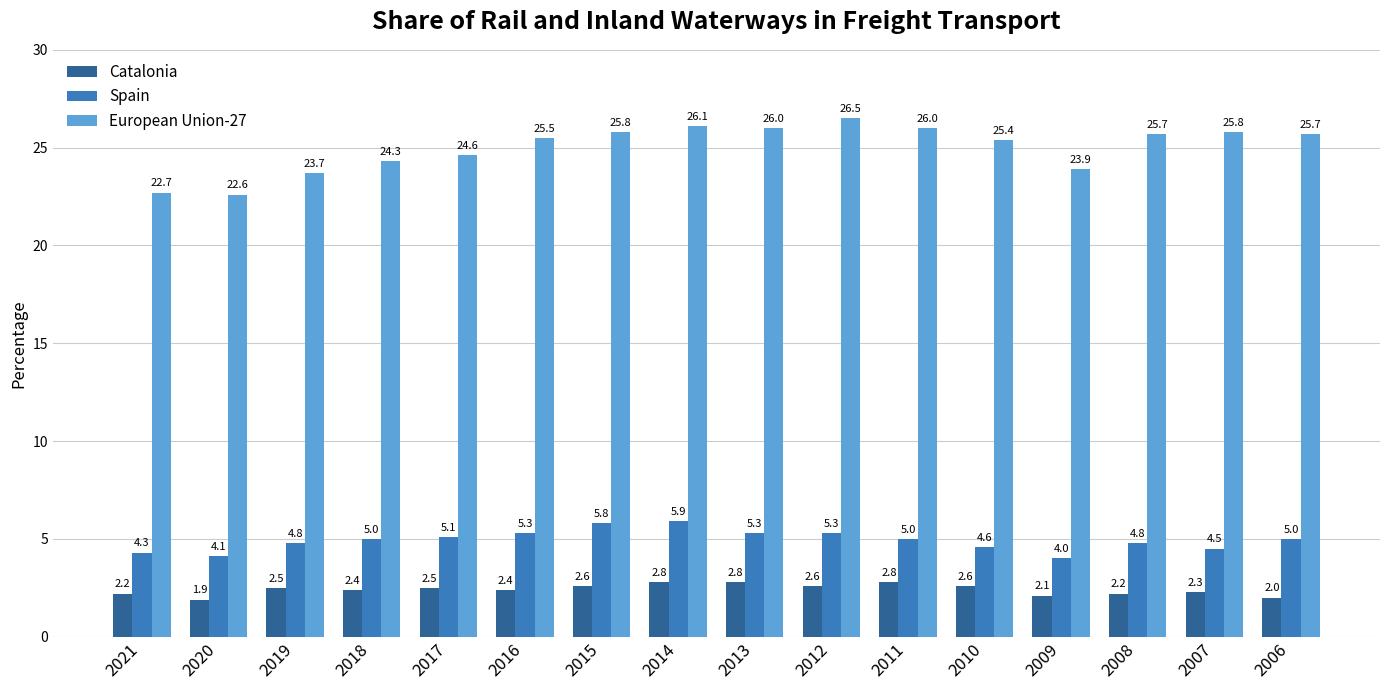

Rank the series at 2016 from highest to lowest value.

European Union-27, Spain, Catalonia